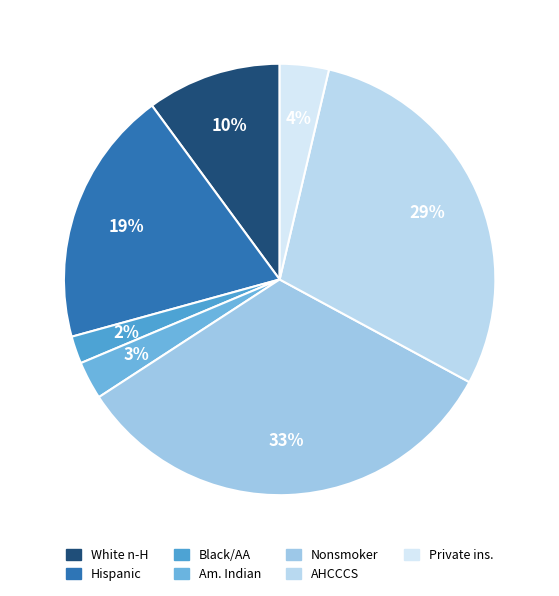

Which category has the biggest portion of the pie?

Nonsmoker